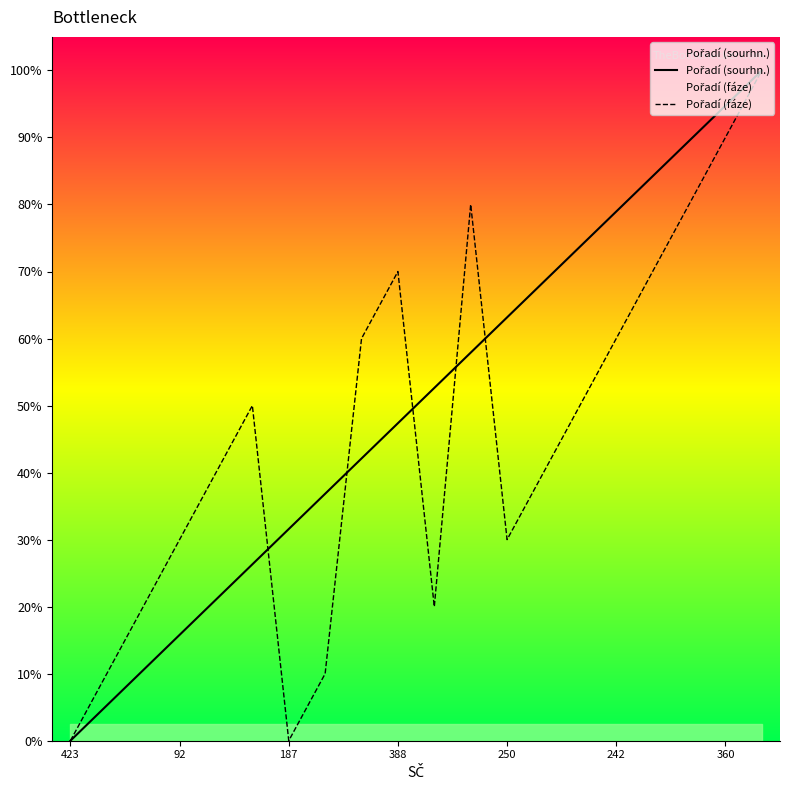

After their last crossing, which series has the higher values: Pořadí (fáze) or Pořadí (sourhn.)?

Pořadí (sourhn.)